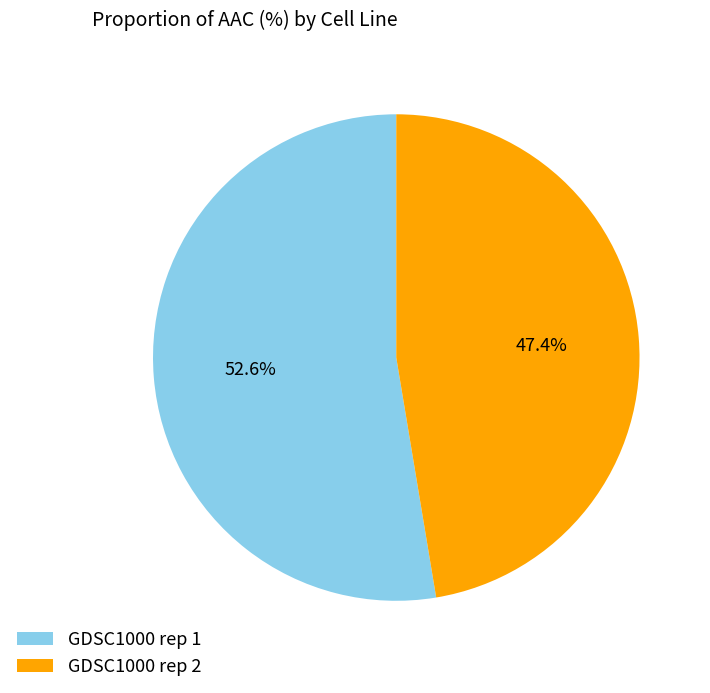

Rank the categories by value from highest to lowest.

GDSC1000 rep 1, GDSC1000 rep 2